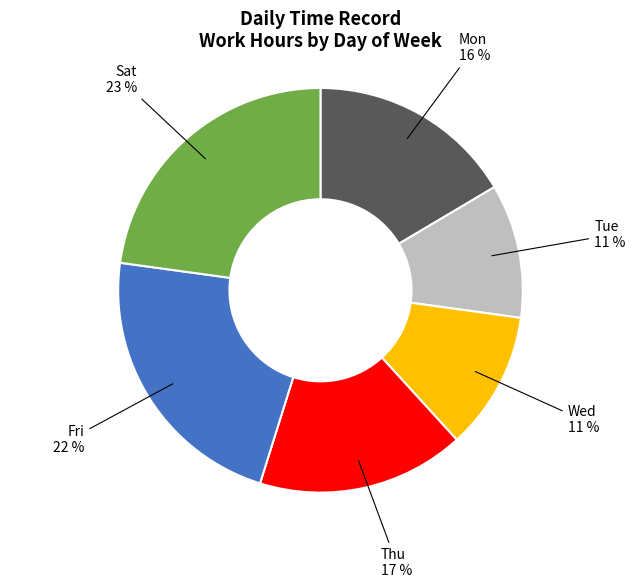

To the nearest percent, what is the average slice percentage?

17%